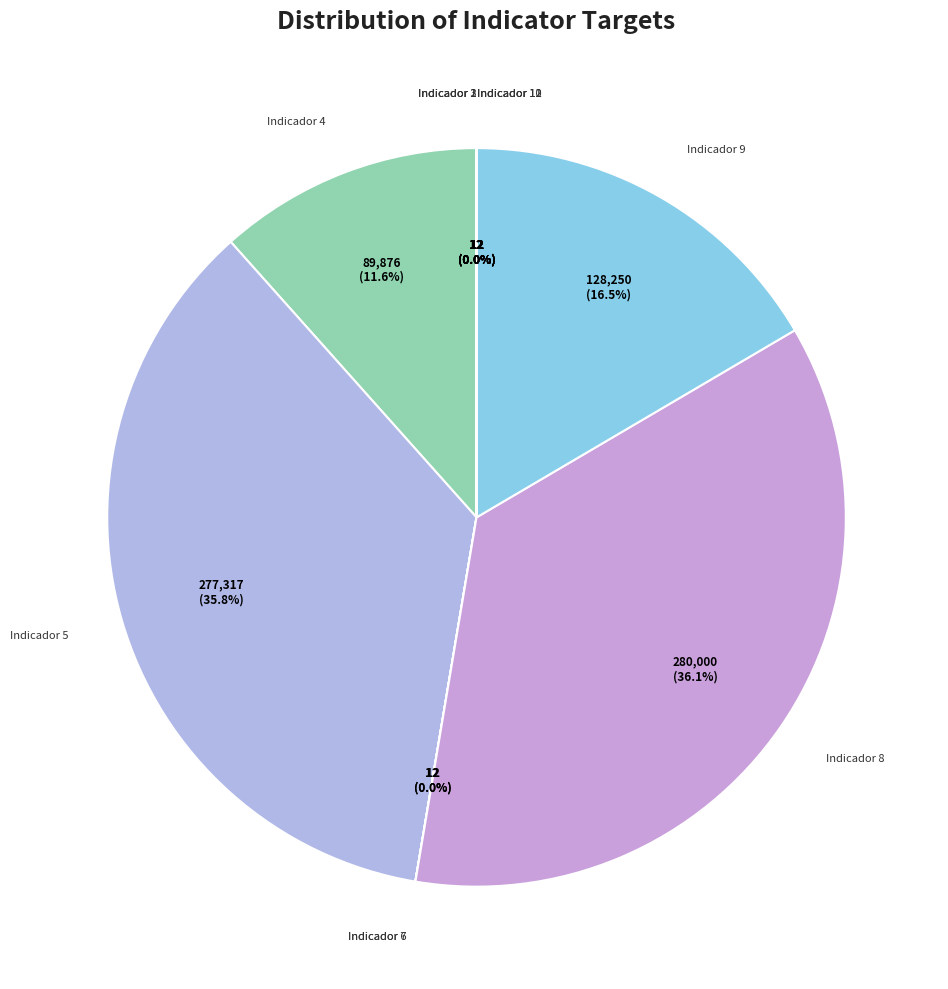

Rank the categories by value from highest to lowest.

Indicador 8, Indicador 5, Indicador 9, Indicador 4, Indicador 1, Indicador 2, Indicador 3, Indicador 6, Indicador 7, Indicador 10, Indicador 11, Indicador 12